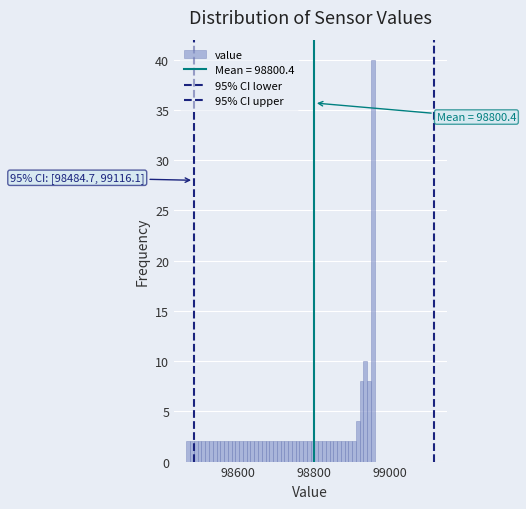

Read against the x-axis, roughly where is the centre of the tallest bar?

98960